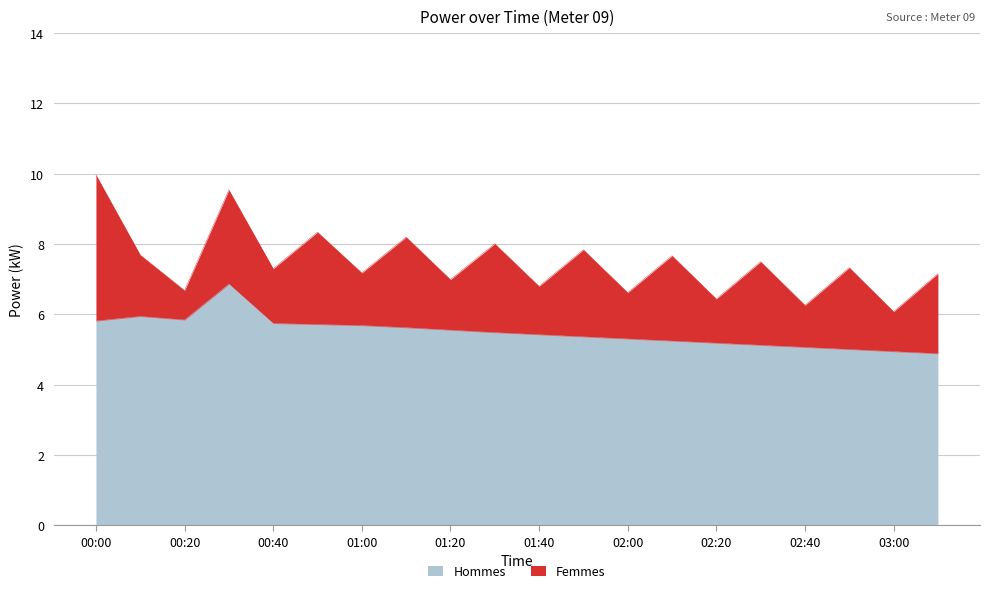

List the labels in order of value, smallest first.

03:10, 03:00, 02:50, 02:40, 02:30, 02:20, 02:10, 02:00, 01:50, 01:40, 01:30, 01:20, 01:10, 01:00, 00:50, 00:40, 00:00, 00:20, 00:10, 00:30